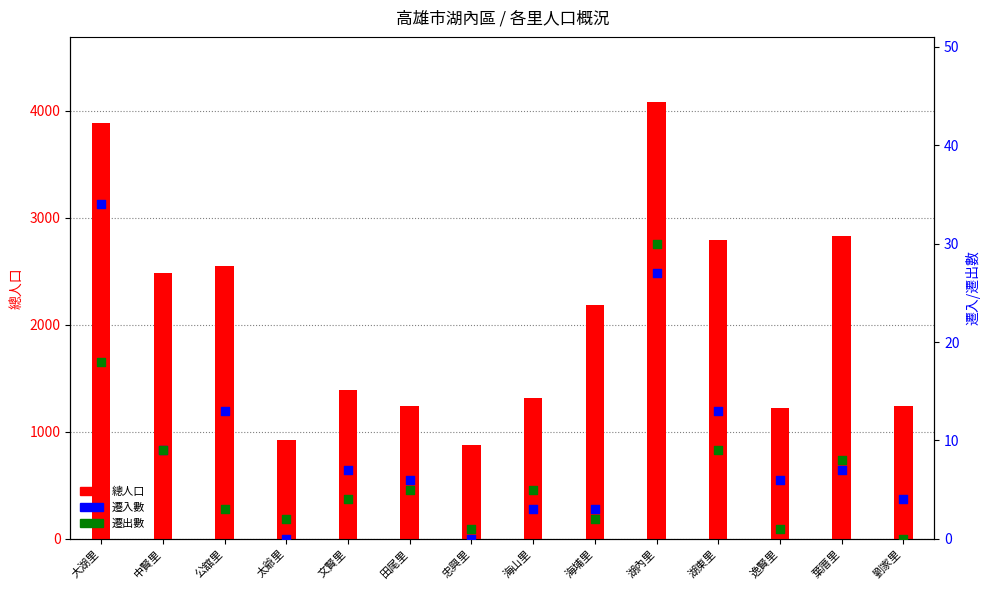

Is the value of 總人口 at 湖內里 greater than the value of 遷出數 at 海山里?

Yes